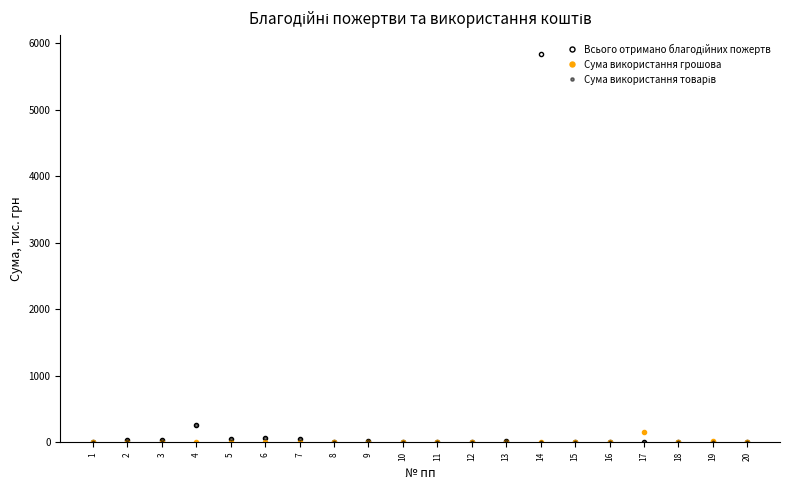

Reading left to right, transcribe all the data shown in this chart.

Всього отримано благодійних пожертв: 1=0.3	2=32.0	3=30.1	4=255.0	5=50.2	6=70.3	7=44.4	8=2.1	9=17.9	10=7.5	11=0.0	12=0.6	13=14.4	14=5829.9	15=0.0	16=0.0	17=0.0	18=0.0	19=0.0	20=0.0
Сума використання грошова: 1=0.0	2=0.0	3=0.0	4=0.0	5=0.0	6=0.0	7=0.0	8=0.0	9=0.0	10=0.0	11=0.0	12=0.0	13=0.0	14=0.0	15=5.0	16=5.6	17=148.4	18=7.5	19=18.3	20=2.4
Сума використання товарів: 1=0.3	2=32.0	3=30.1	4=255.0	5=50.2	6=70.3	7=44.4	8=2.1	9=17.9	10=7.5	11=0.0	12=0.6	13=14.4	14=0.0	15=0.0	16=0.0	17=0.0	18=0.0	19=0.0	20=0.0